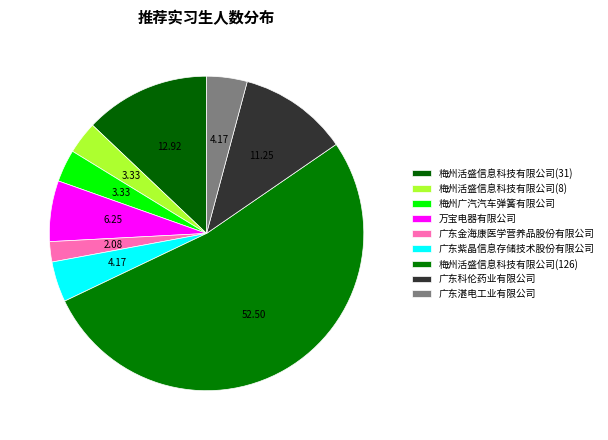

Is there a majority slice in this chart?

Yes